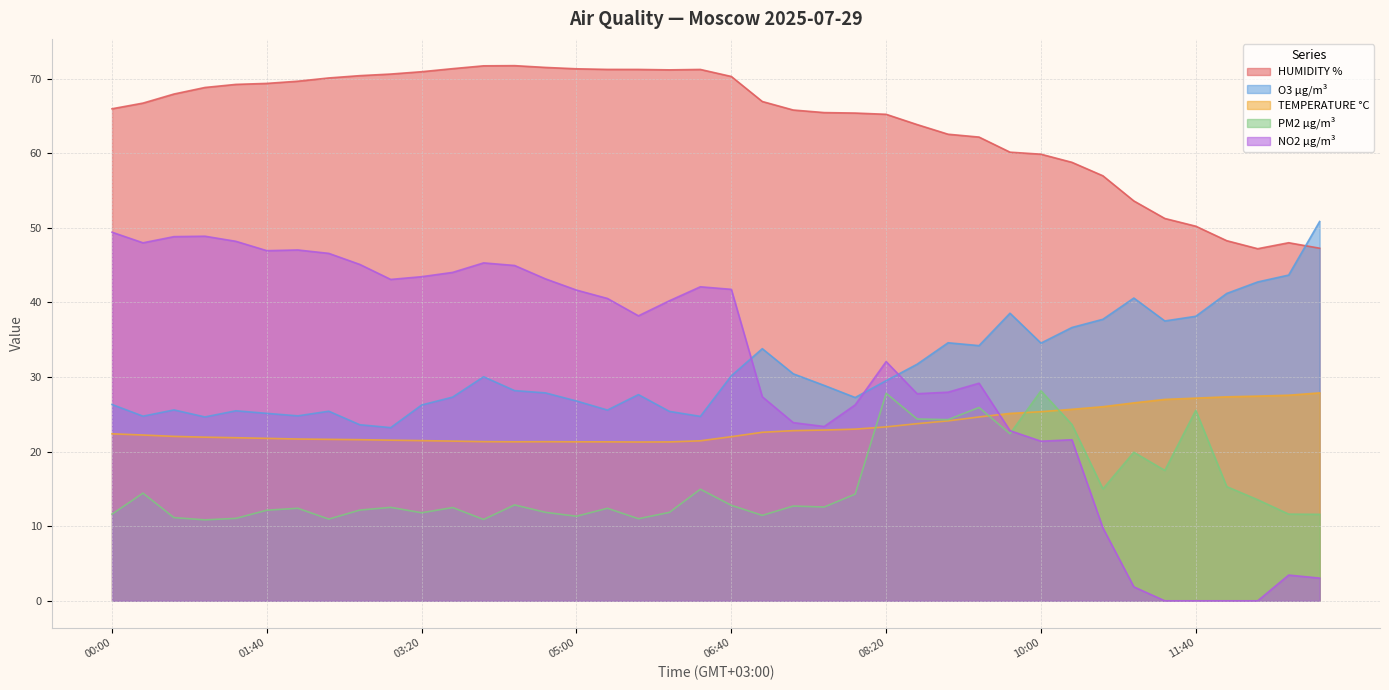

Which label corresponds to the smallest value in the chart?

11:20